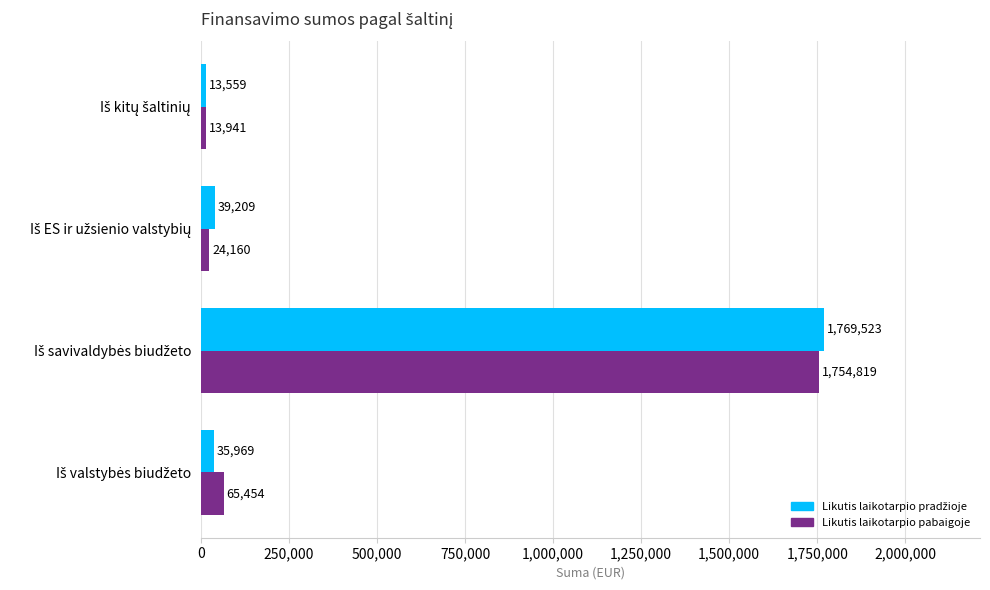

Which series has the largest total across all categories?

Likutis laikotarpio pabaigoje